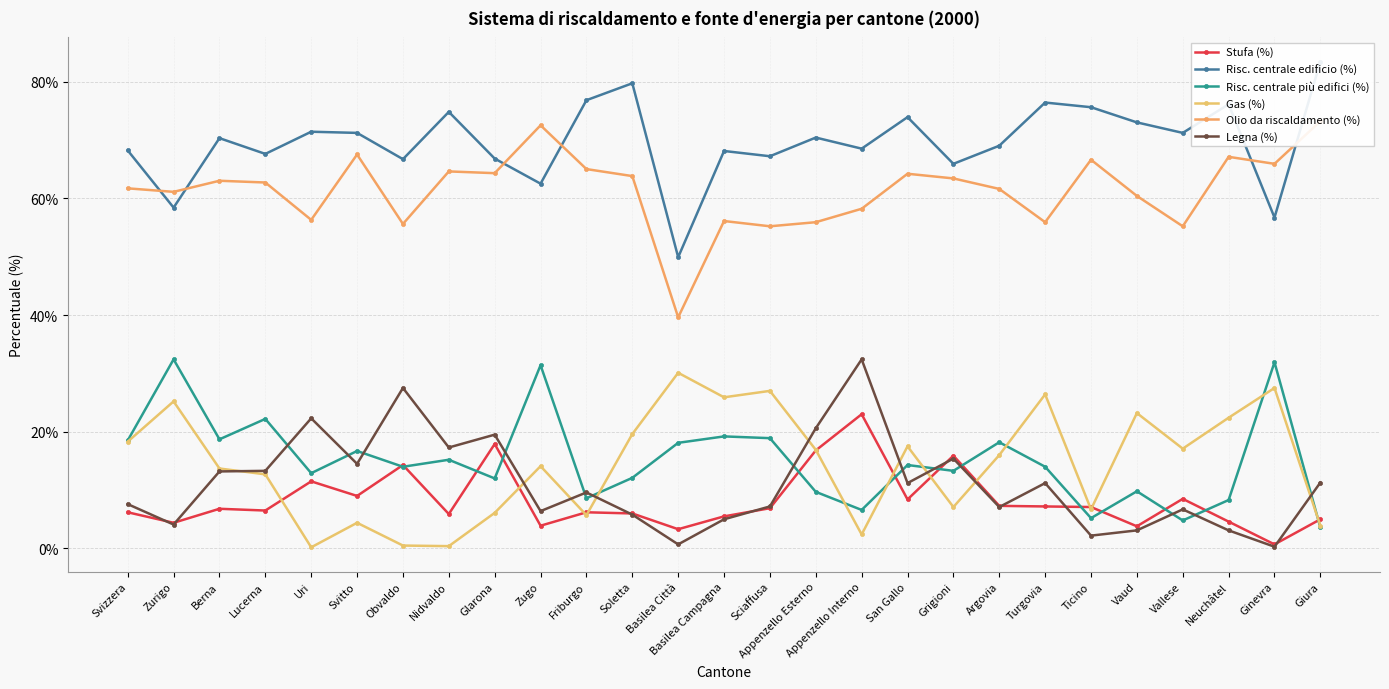

What is the sum of the Risc. centrale più edifici (%) values at San Gallo and Zugo?

45.7